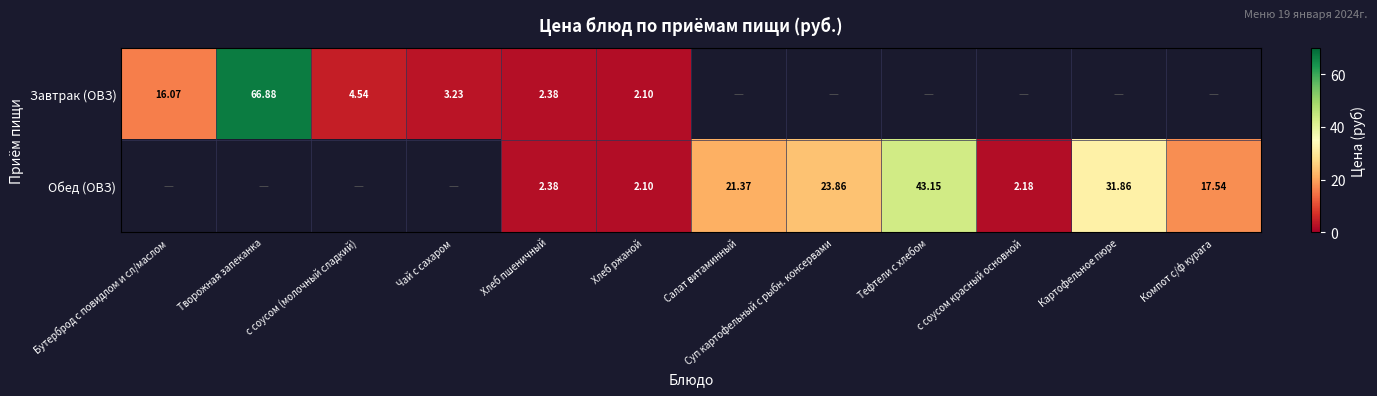

What is the total value across all series at Компот с/ф курага?

17.5